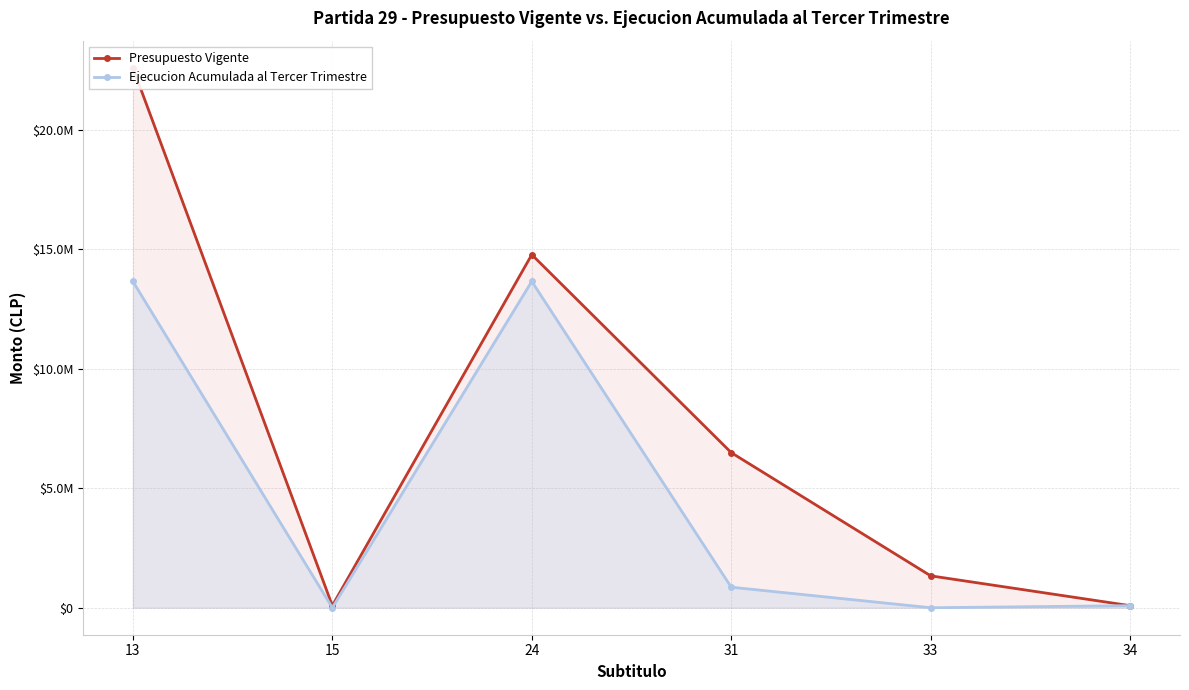

What are all the series names shown in the legend?

Presupuesto Vigente, Ejecucion Acumulada al Tercer Trimestre